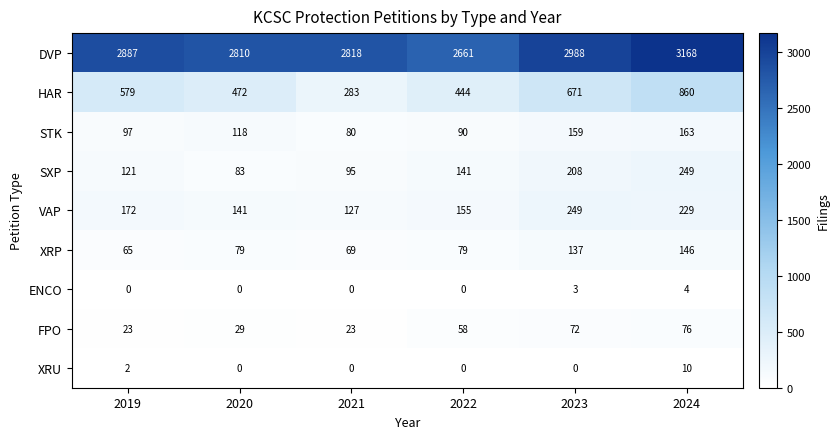

At which category does the chart reach its peak across all series?

2024